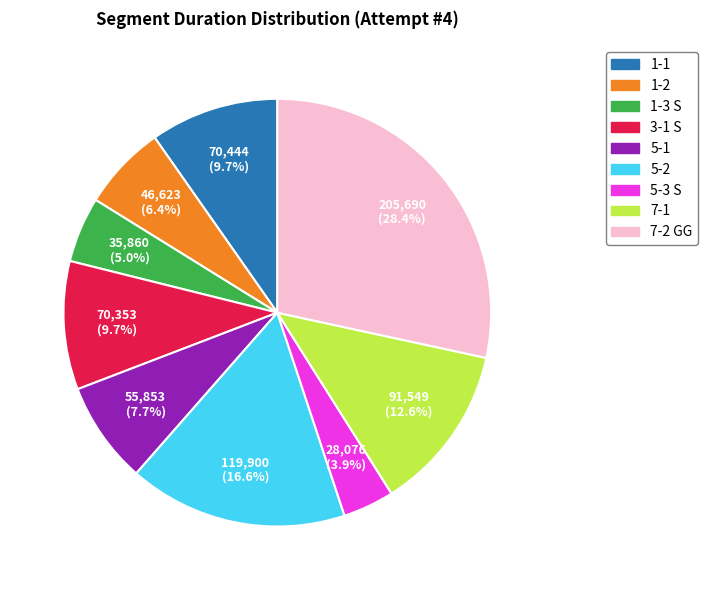

What percentage is the 5-1 slice, to the nearest percent?

8%